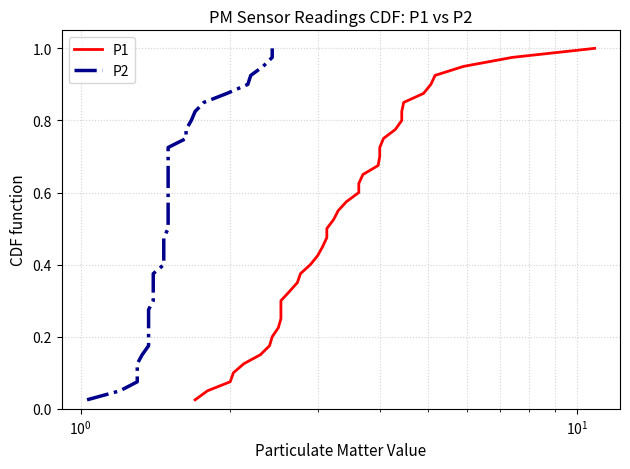

True or false: P2 and P1 cross at least once.

False